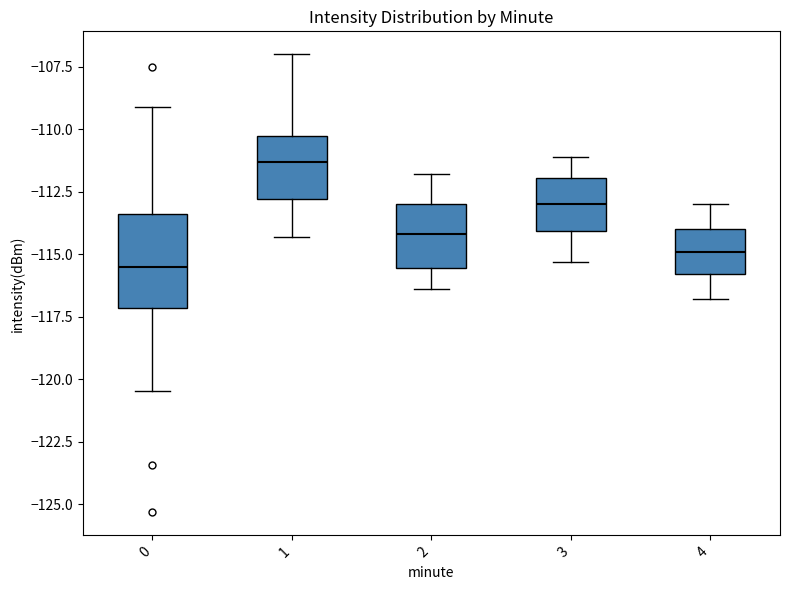

Where is the lower edge of the box at x = 2 on the y-axis? The values are not printed on the chart, so give them approximately, as read against the axis.

-115.5